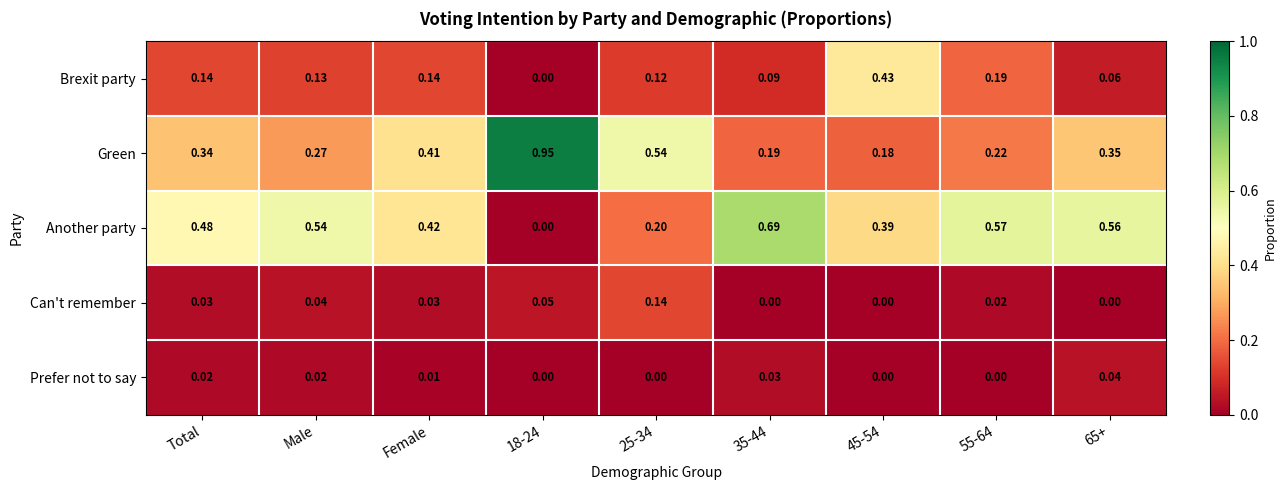

How many values in Prefer not to say are above zero?

5